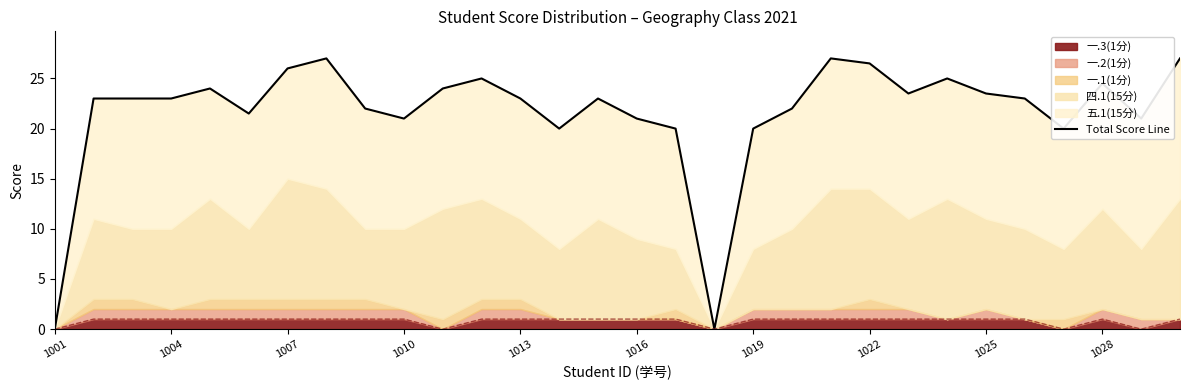

The value of 一.3(1分) at 1007 is 1. True or false?

True